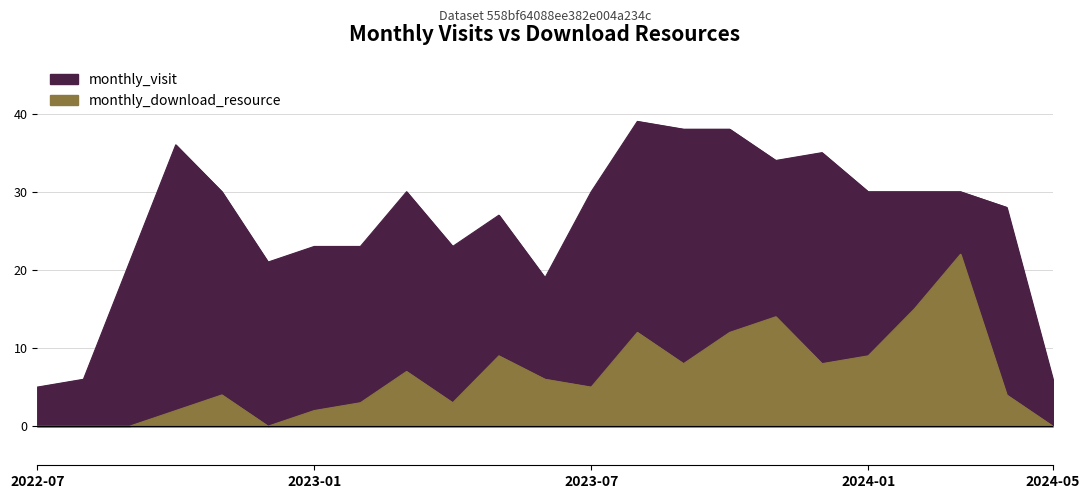

What is the difference between the second highest and minimum values in the monthly_download_resource series?

15